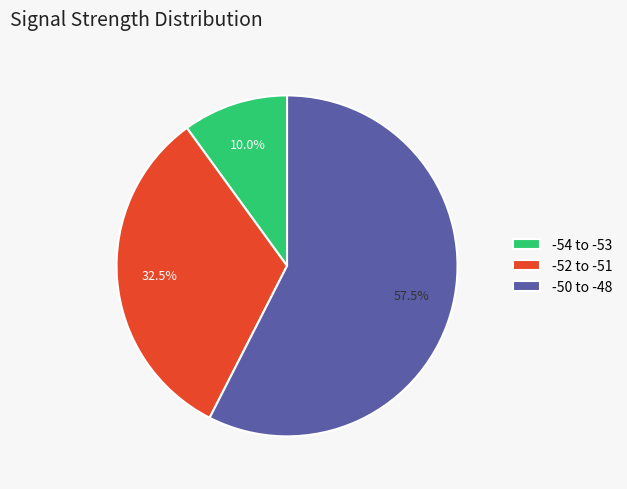

What is the total percentage of -54 to -53 and -52 to -51?

42.5%